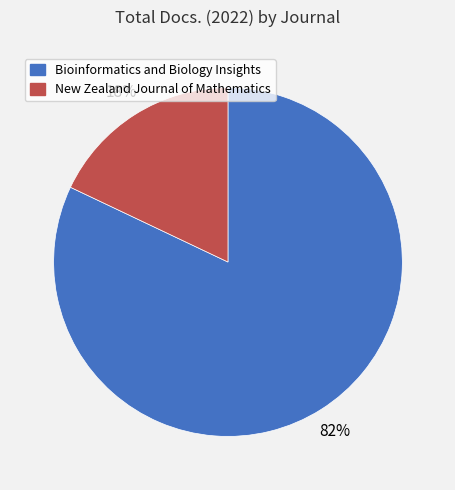

Which has a higher value, New Zealand Journal of Mathematics or Bioinformatics and Biology Insights?

Bioinformatics and Biology Insights